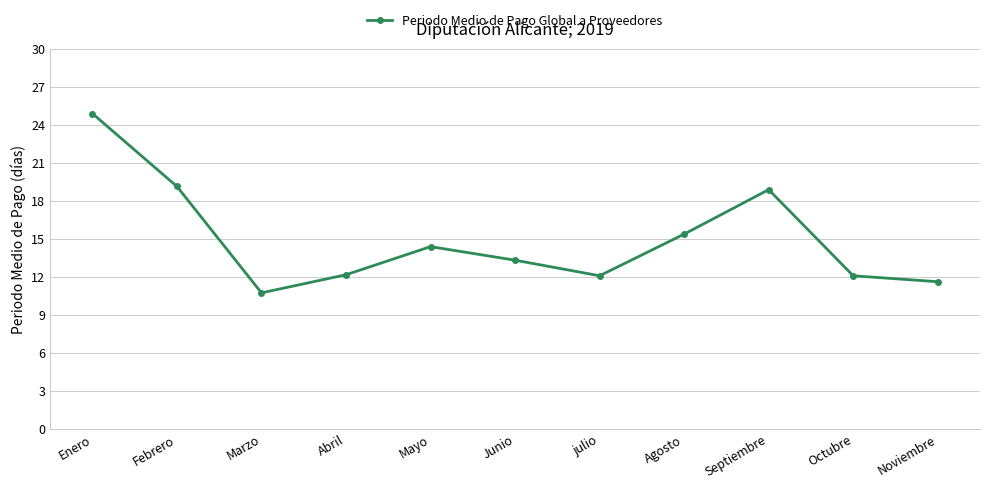

What is the average value?

15.0